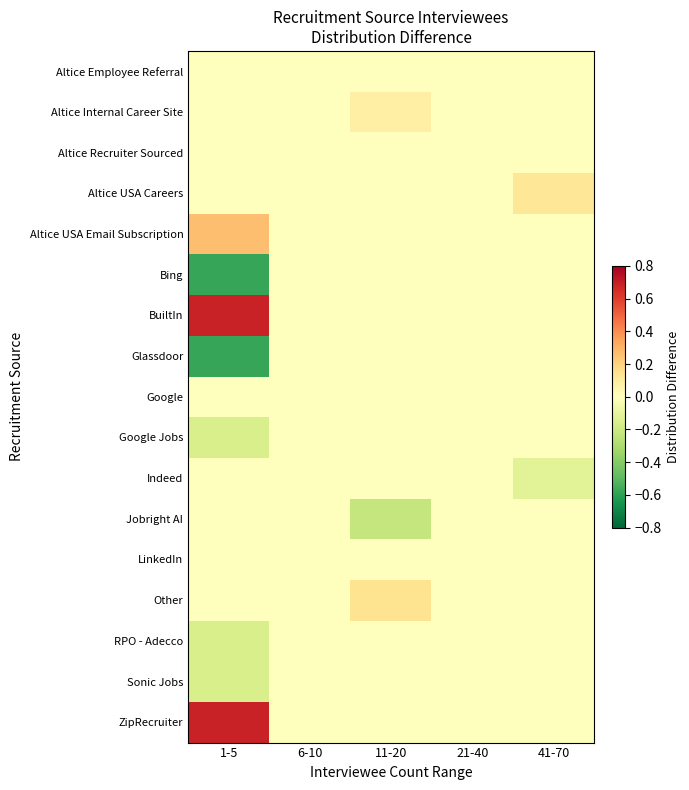

Which series has the largest total across all categories?

BuiltIn